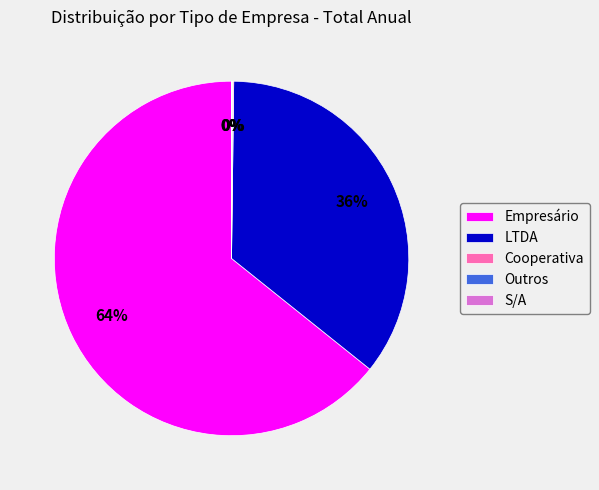

True or false: LTDA accounts for 21% of the total.

False